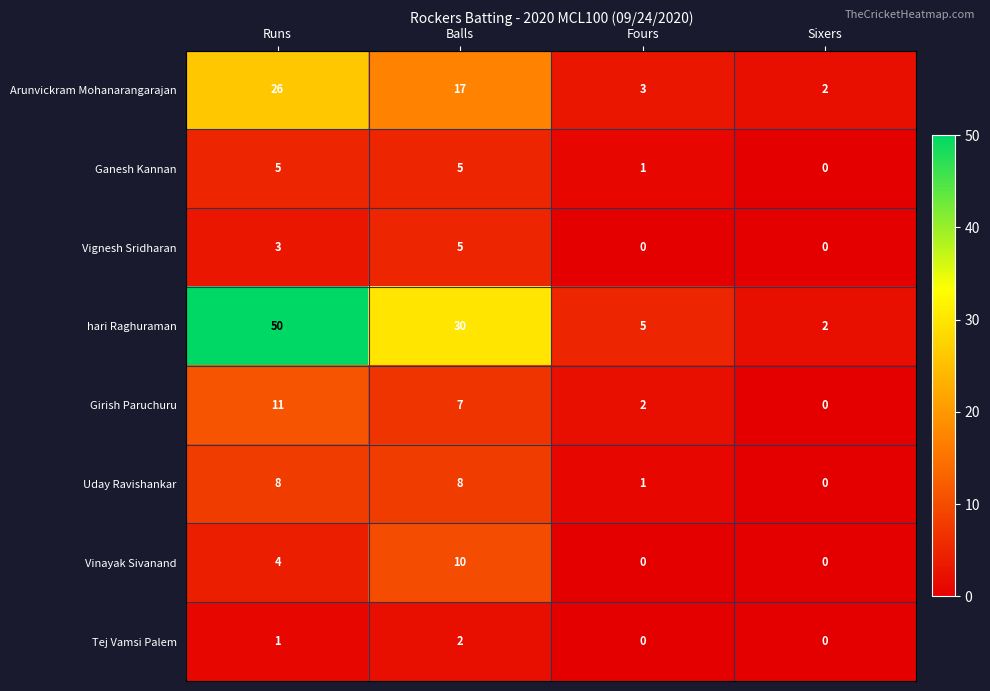

What is the sum of the Ganesh Kannan values at Balls and Runs?

10